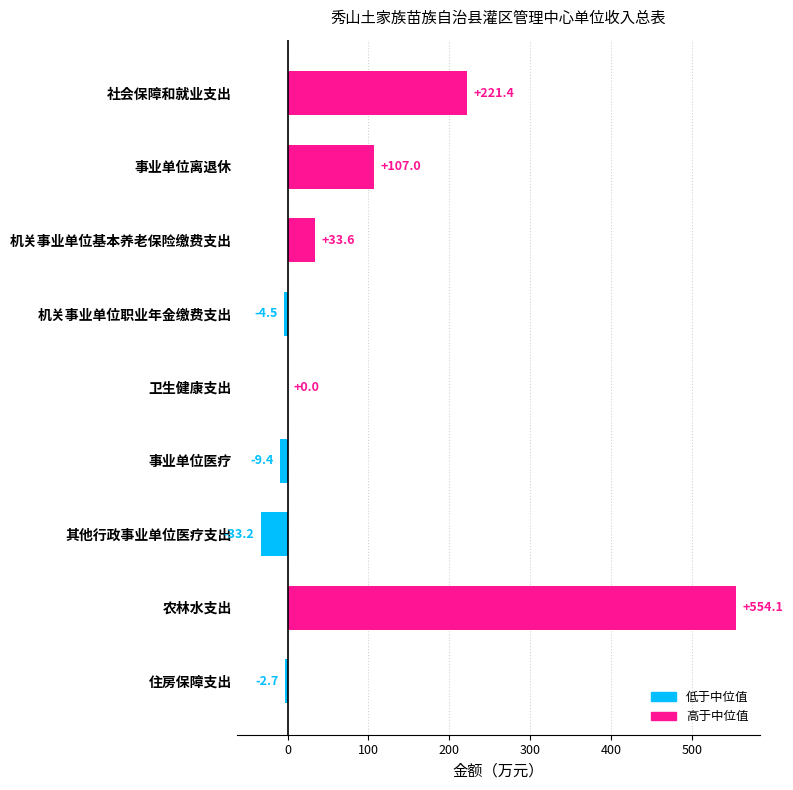

The value at 卫生健康支出 is 0.0. True or false?

True